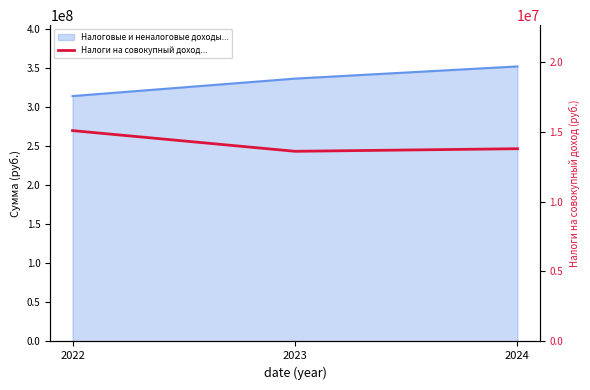

At which label does the data first exceed 13775000?

2022